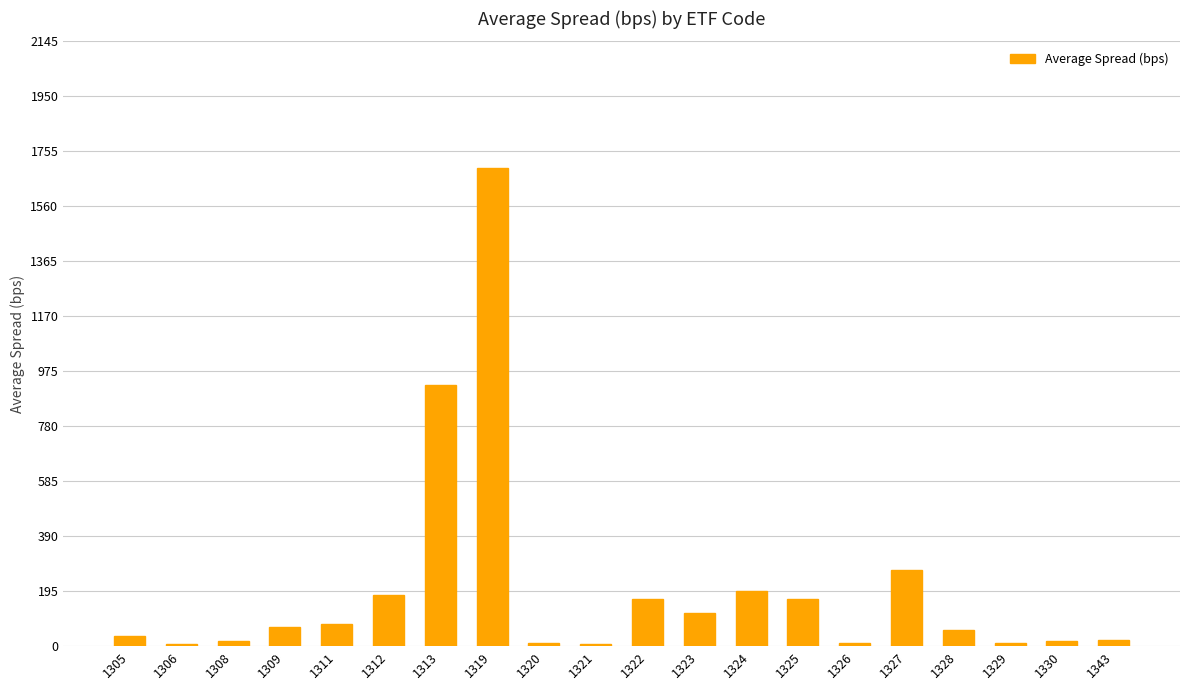

The chart shows a value of 12.8 at 1329. True or false?

True